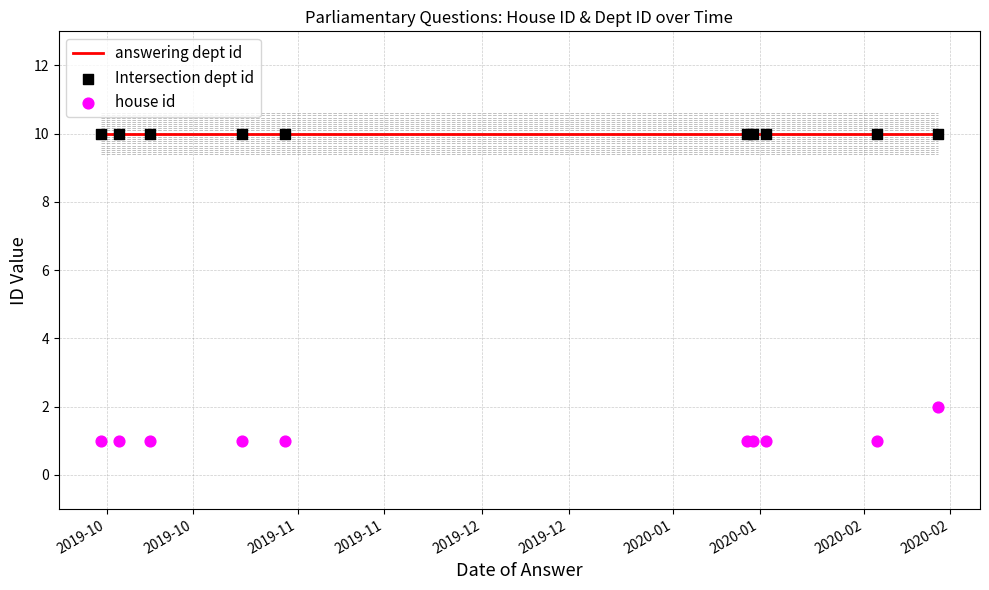

Which series contains the lowest Y value?

house id